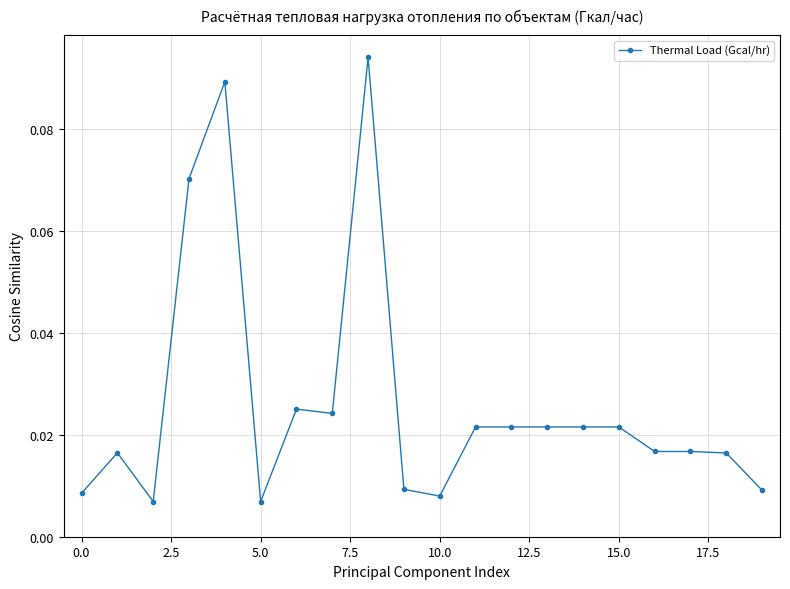

True or false: the data has more than 0 interior local peaks.

True